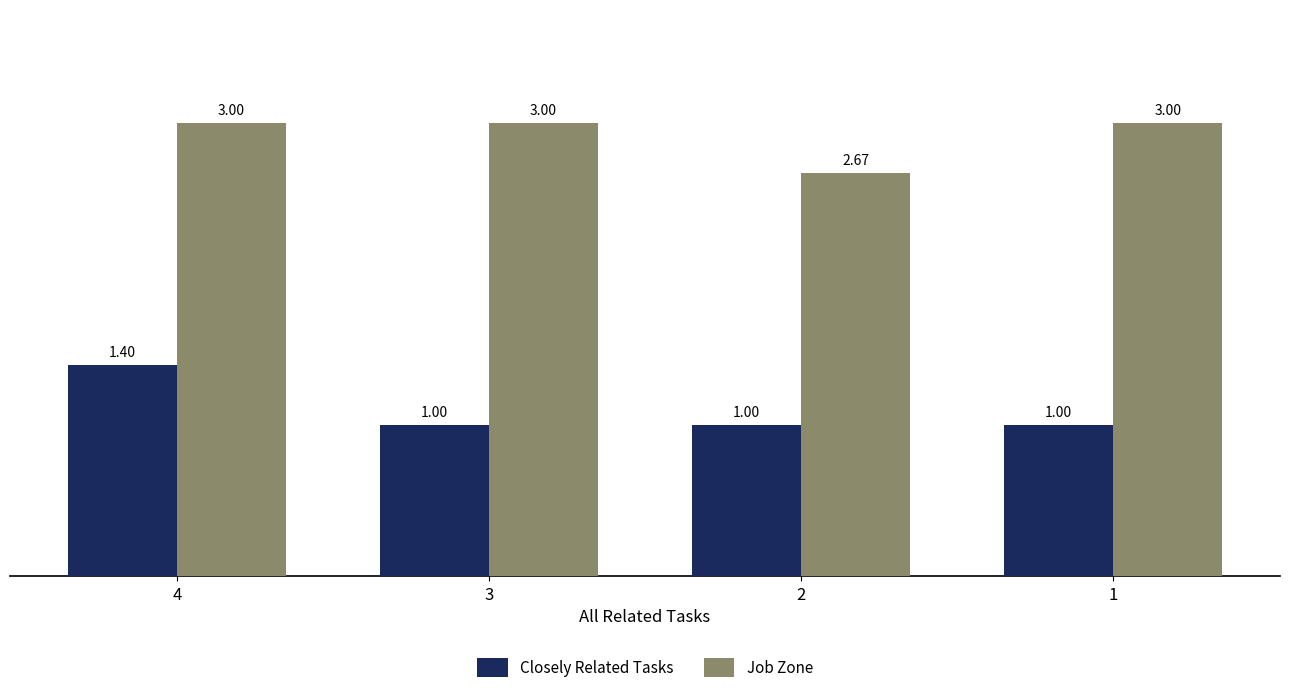

At how many categories does at least one series exceed 1?

4